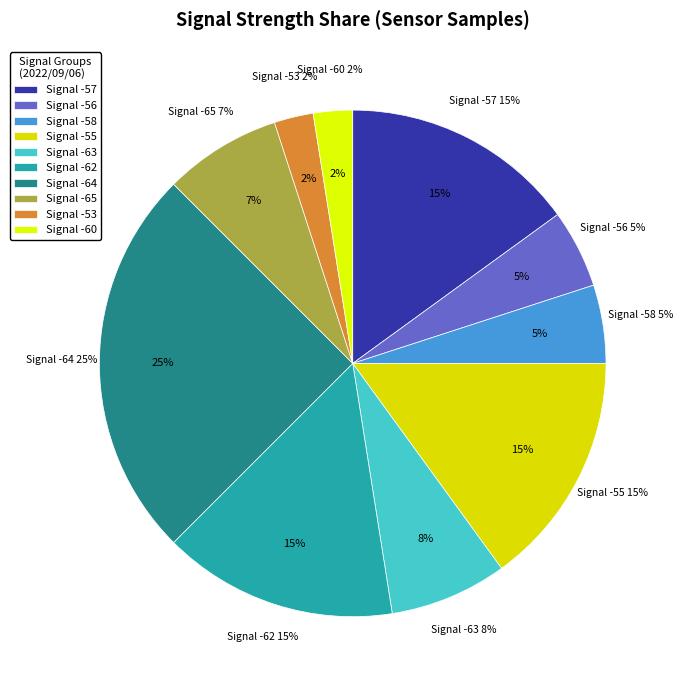

Does -56 account for over 50% of the chart?

No